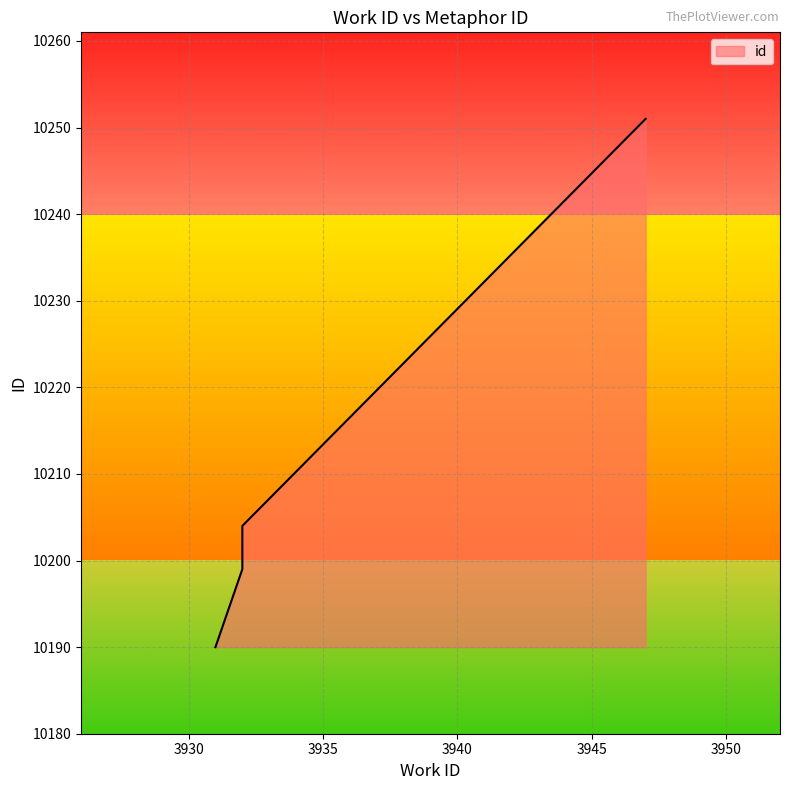

Rank the categories by value from highest to lowest.

3947, 3932, 3932, 3932, 3931